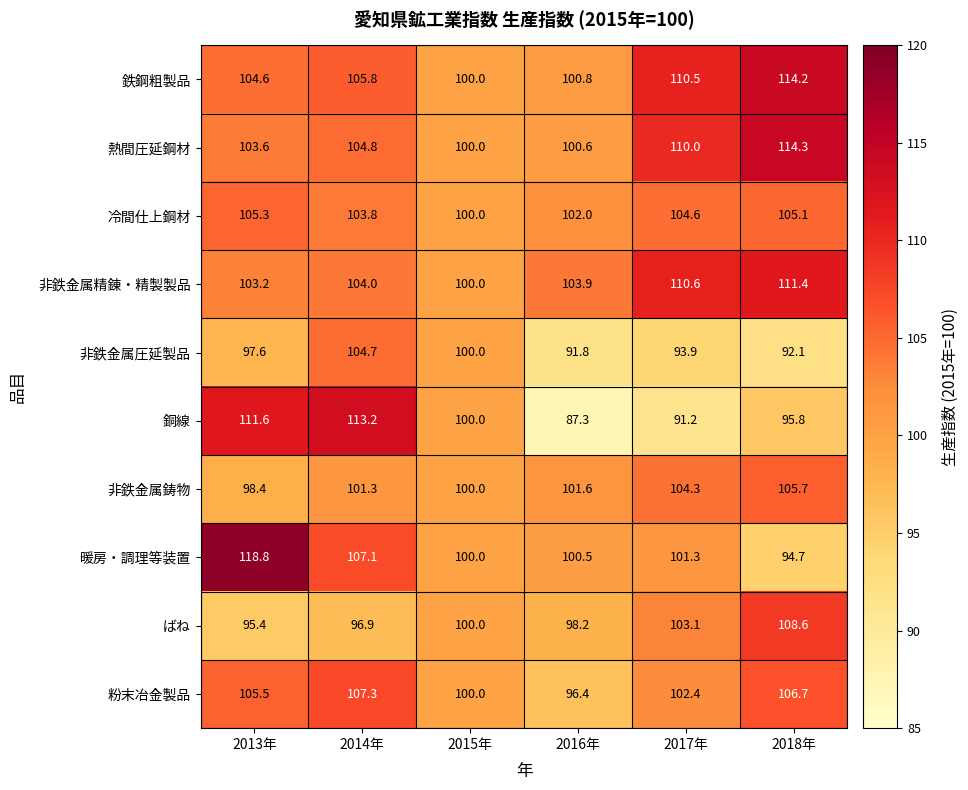

Which series has the largest range (max minus min)?

銅線